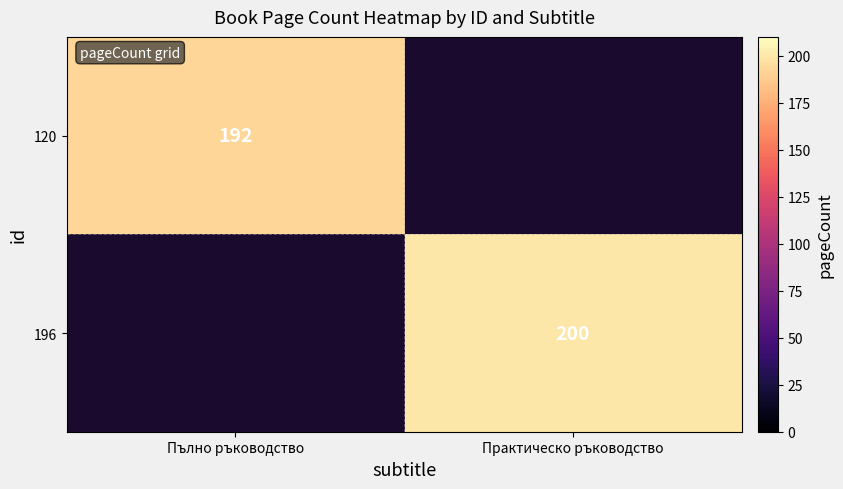

True or false: 120 has a value of 192 at Пълно ръководство.

True